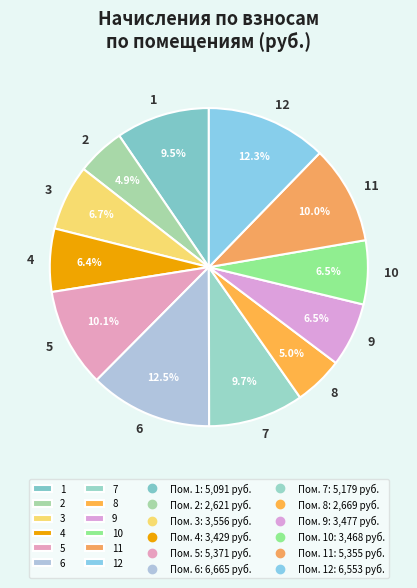

Does any single category account for the majority?

No